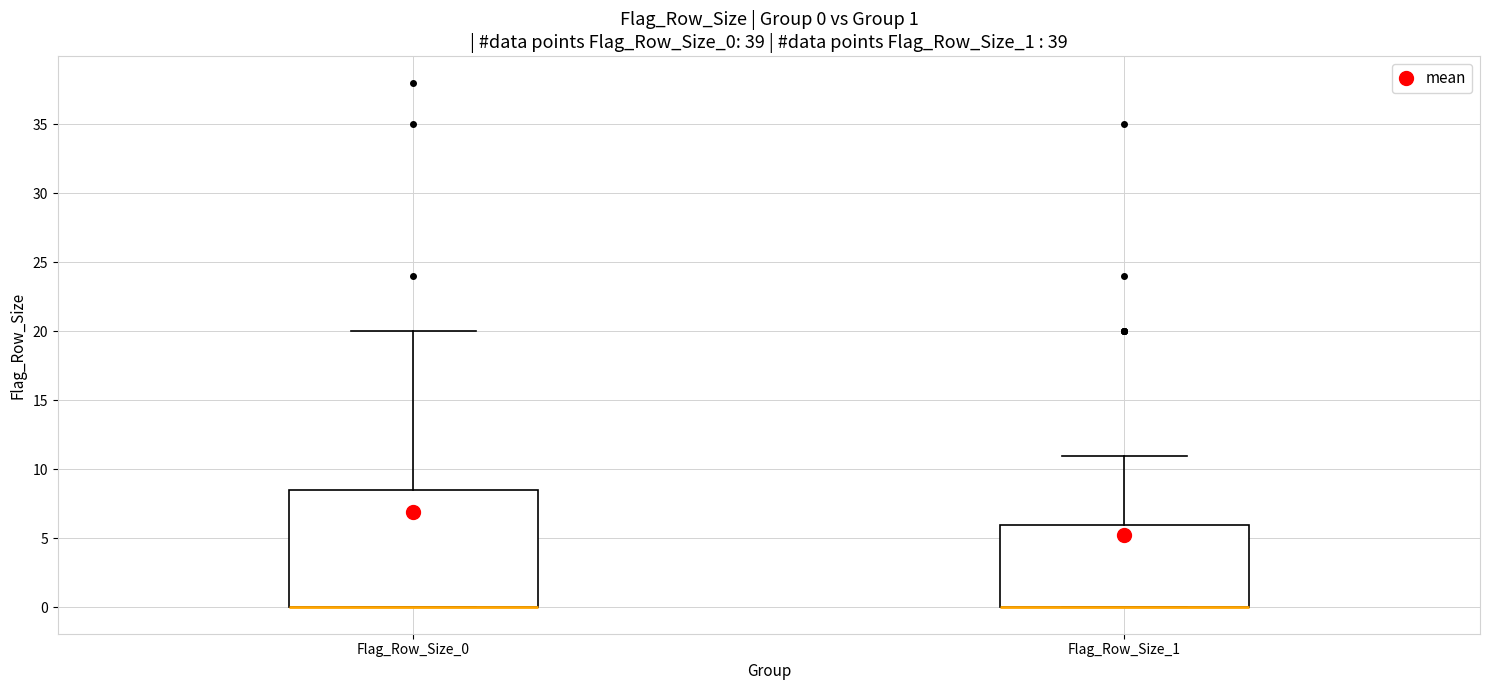

Which box is the tallest, from its lower edge to its upper edge?

Flag_Row_Size_0